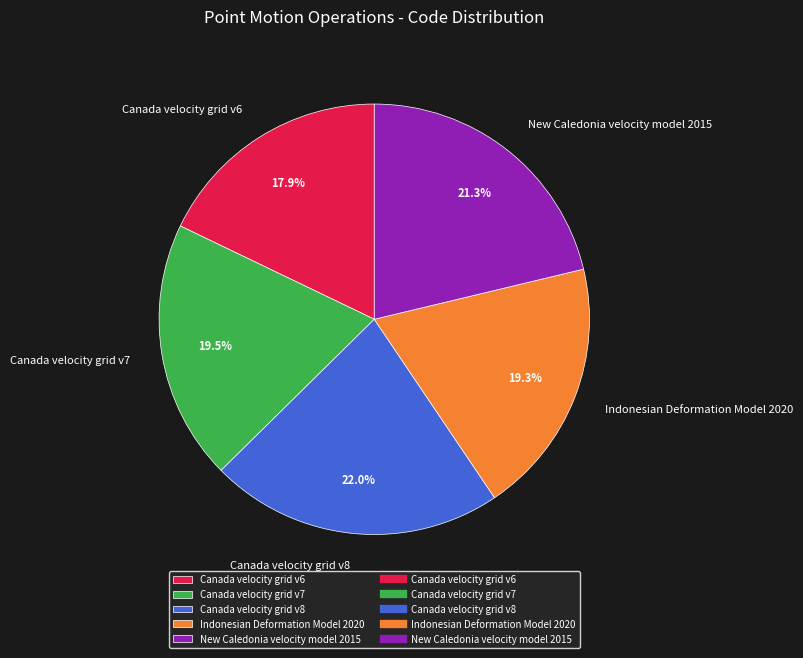

Is it true that Canada velocity grid v8 is 22% of the pie?

True